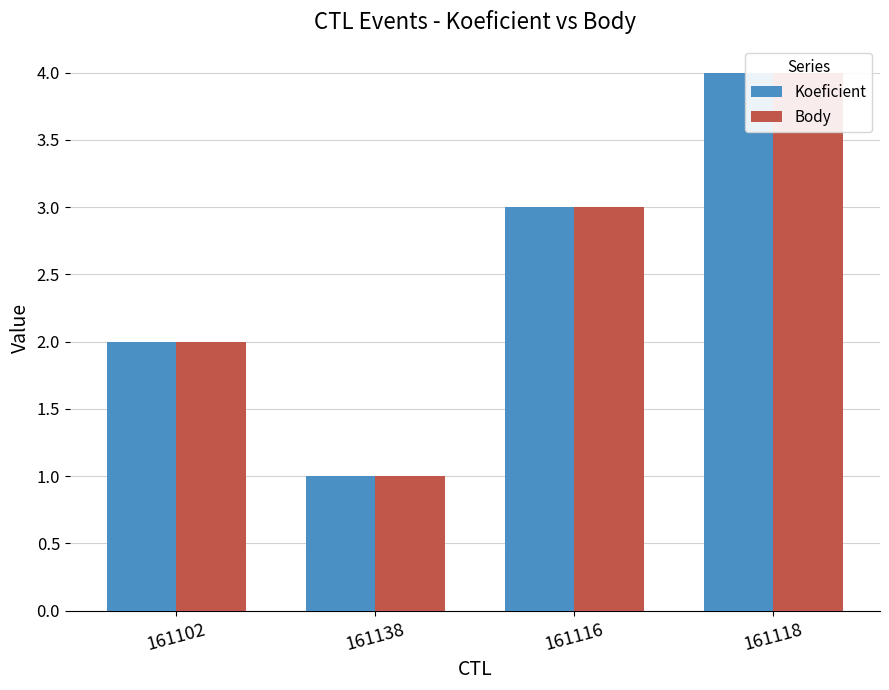

The value of Koeficient at 161118 is 4. True or false?

True